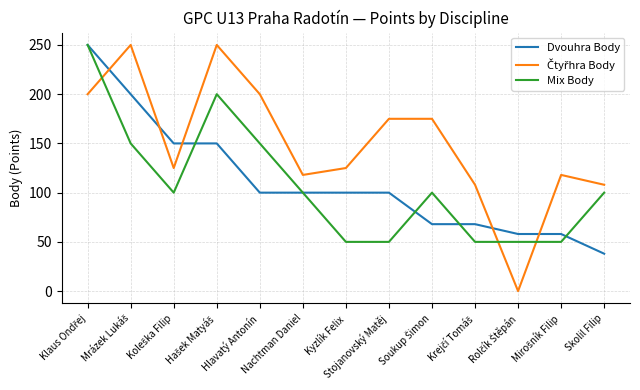

Is this an area chart (filled region under the line)?

No